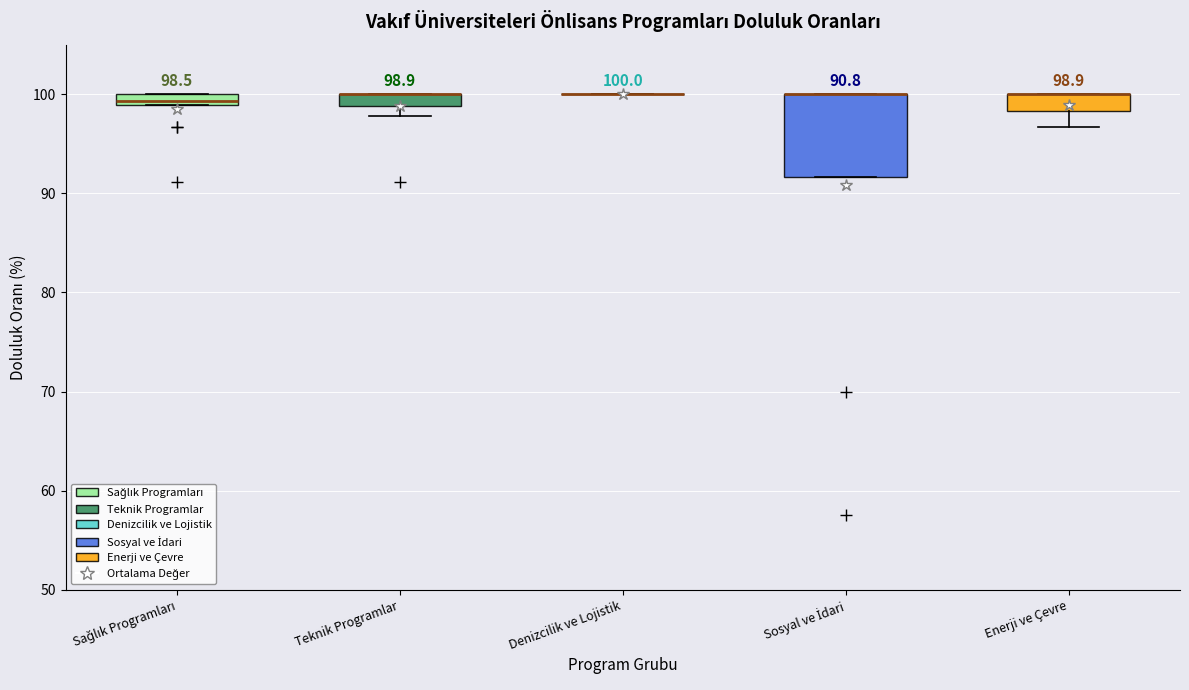

Which box is the tallest, from its lower edge to its upper edge?

Sosyal ve İdari